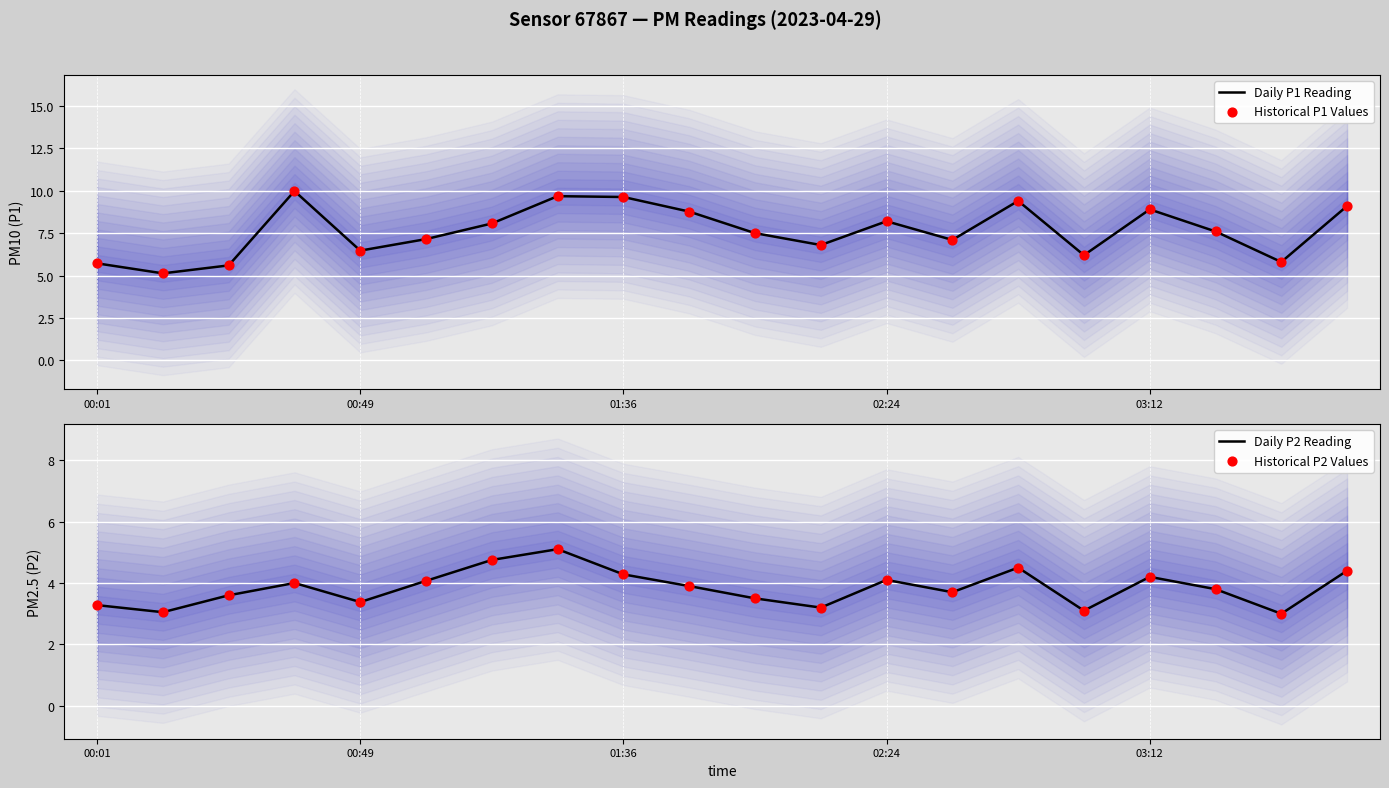

At how many categories does at least one series exceed 7?

13